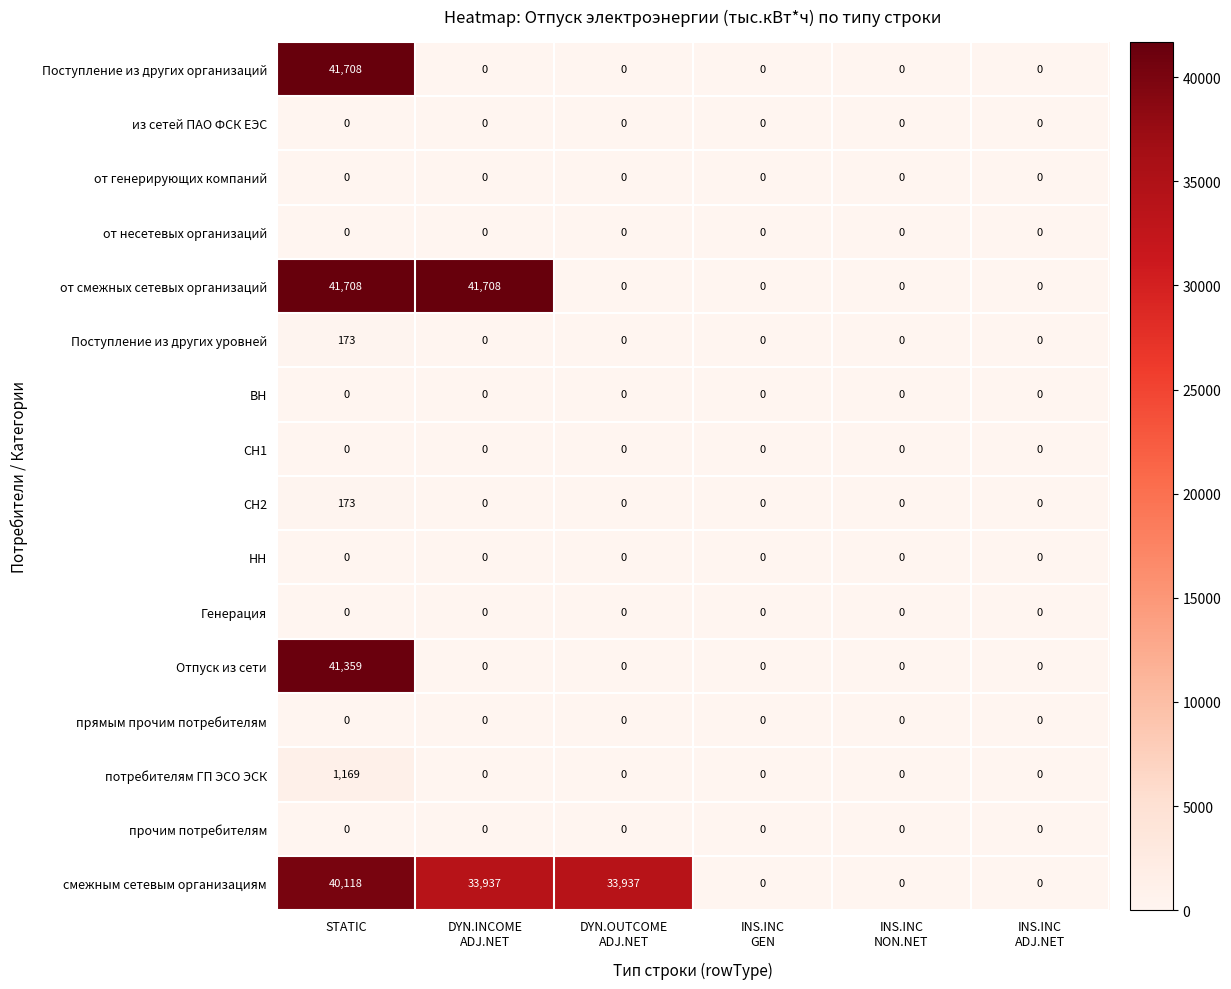

Which series has the largest total across all categories?

смежным сетевым организациям